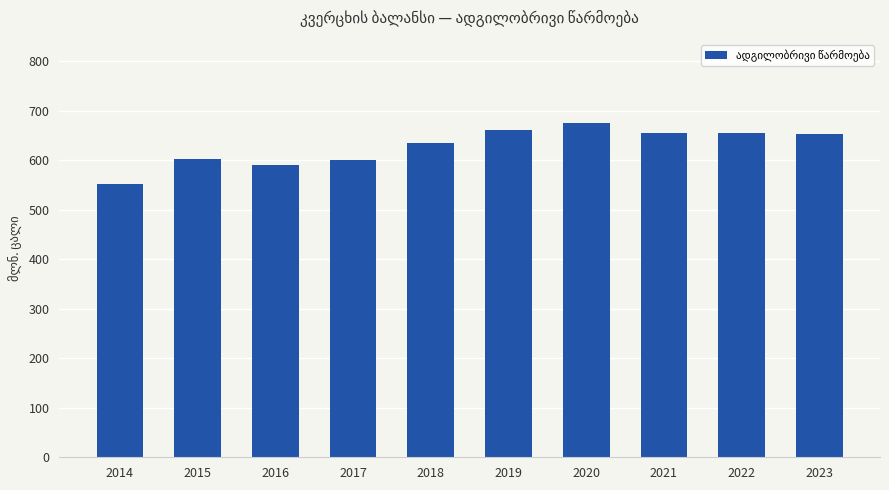

The value at 2015 is 602. True or false?

True